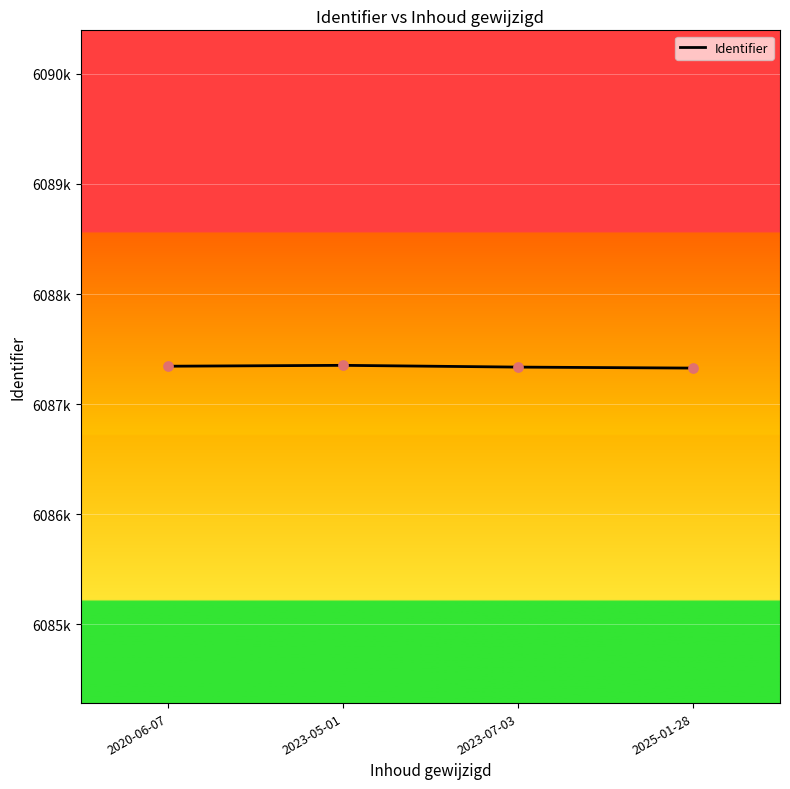

Which has a higher value, 2023-05-01 or 2020-06-07?

2023-05-01